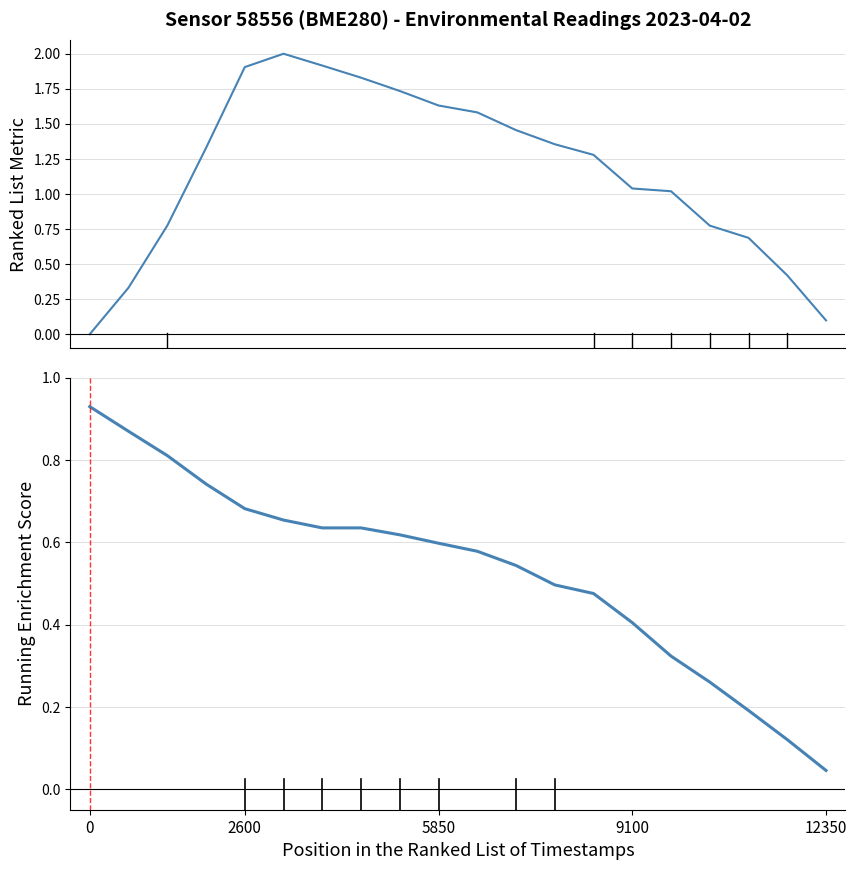

Reading left to right, extract all data points from this chart.

pressure: 0.0	0.3	0.8	1.3	1.9	2.0	1.9	1.8	1.7	1.6	1.6	1.5	1.4	1.3	1.0	1.0	0.8	0.7	0.4	0.1
humidity: 0.9	0.9	0.8	0.7	0.7	0.7	0.6	0.6	0.6	0.6	0.6	0.5	0.5	0.5	0.4	0.3	0.3	0.2	0.1	0.0